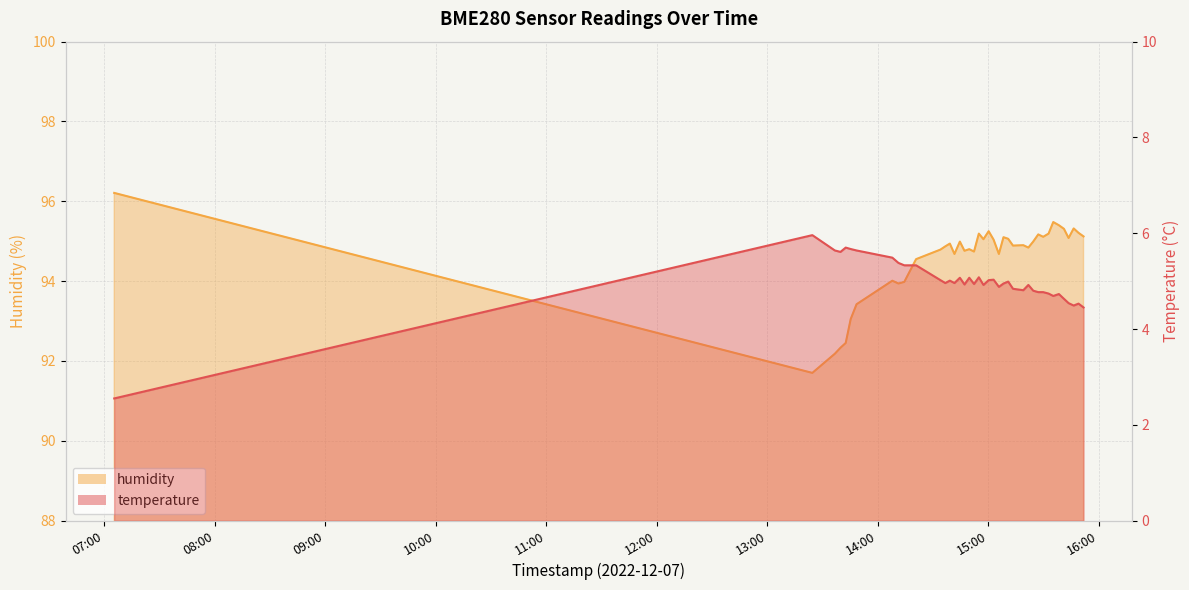

True or false: humidity and temperature intersect in this chart.

False